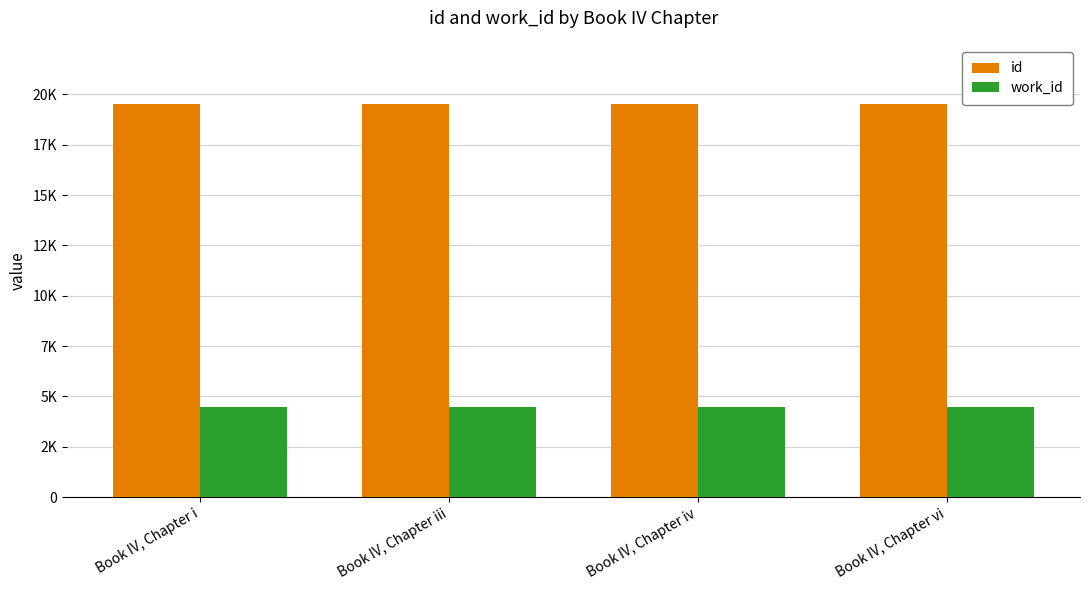

Rank the series by their maximum value, from lowest to highest.

work_id, id